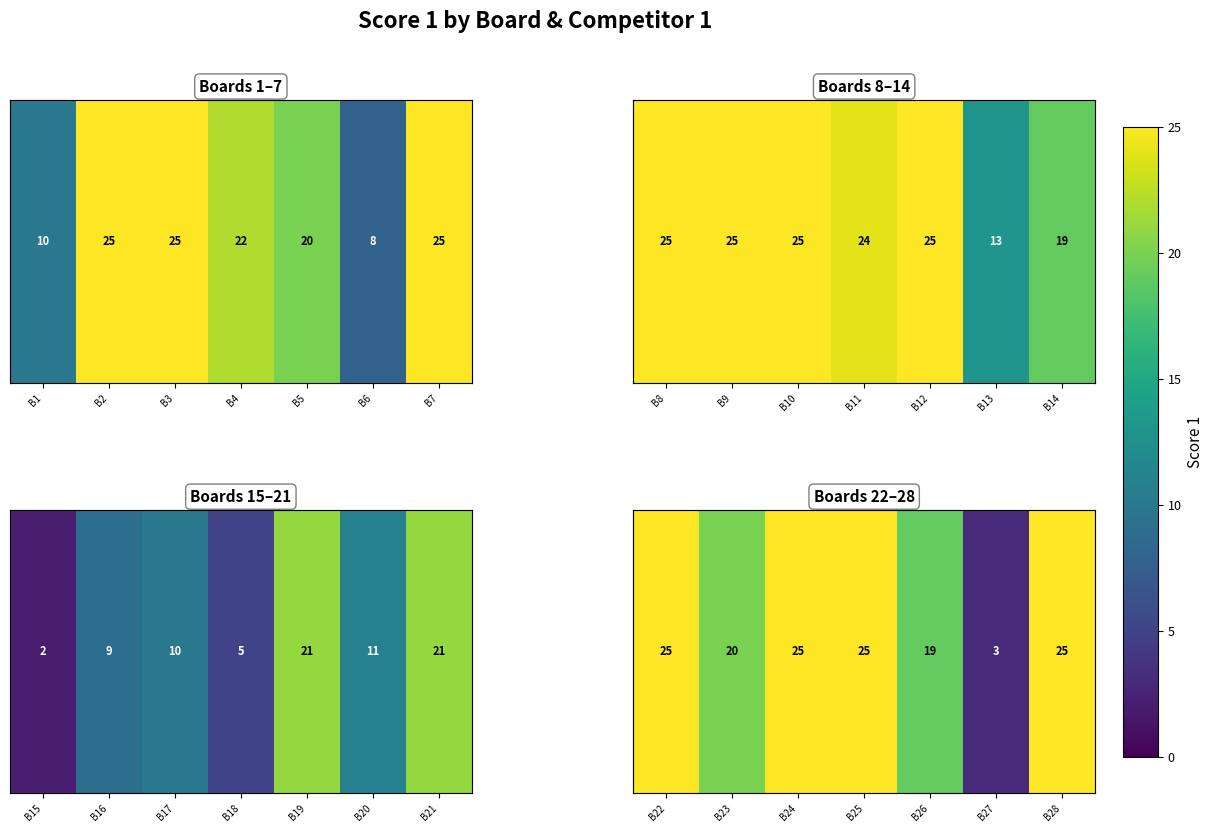

The chart shows a value of 4 at B27. True or false?

False